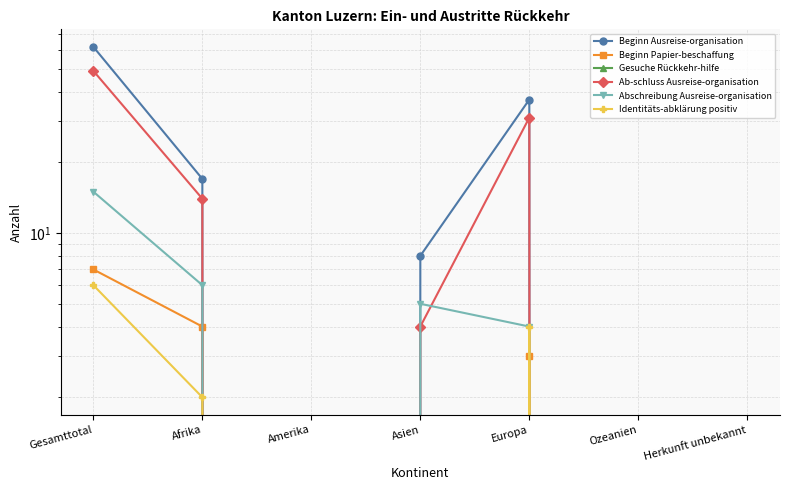

What is the label of the 4th point from the right?

Asien